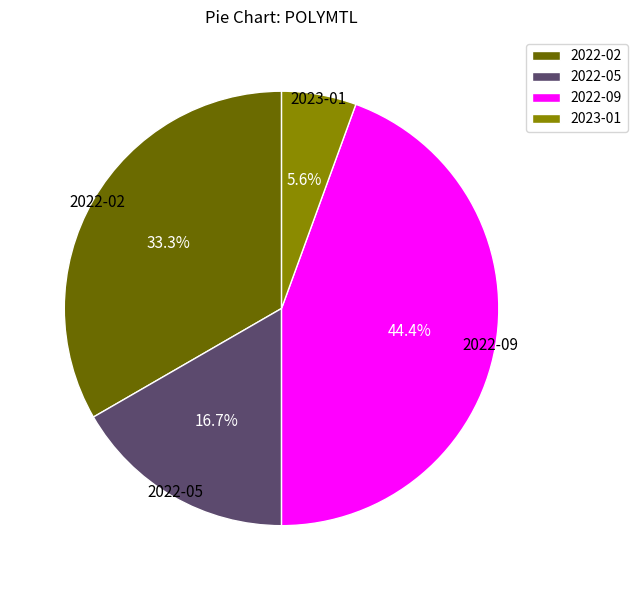

Between 2022-05 and 2023-01, which is larger?

2022-05